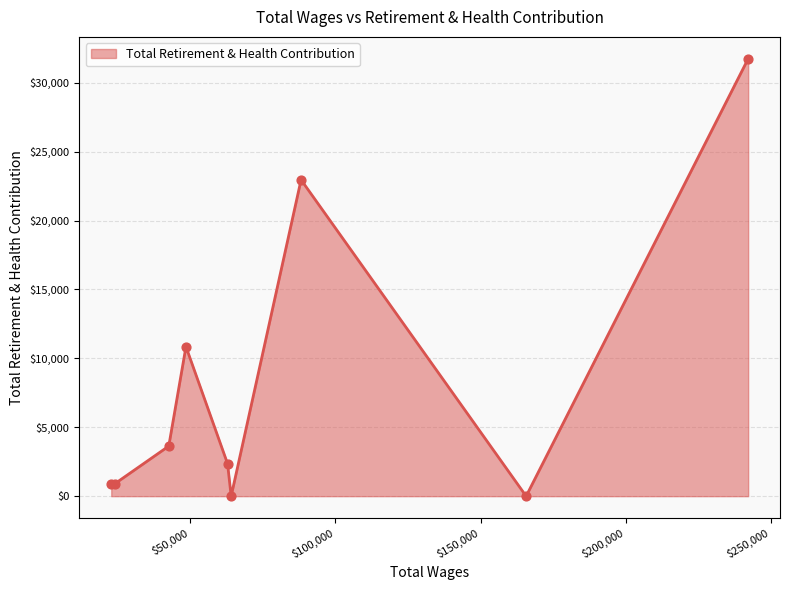

What is the difference between the maximum and minimum values?

31740